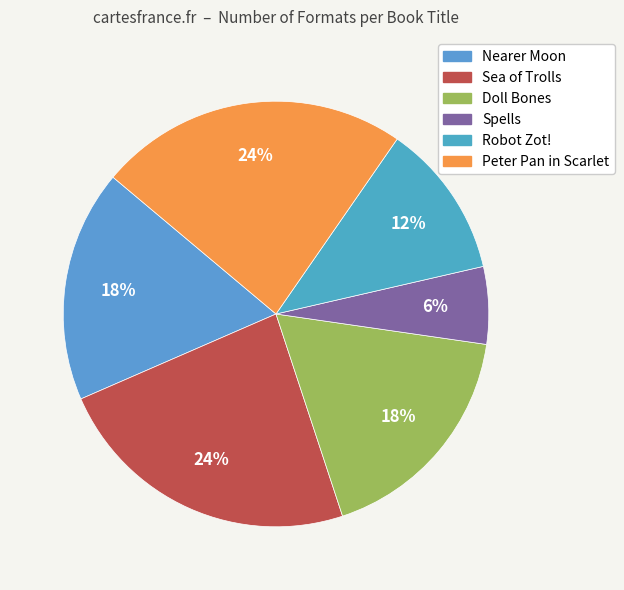

What percentage is NOT represented by Nearer Moon?

82.4%